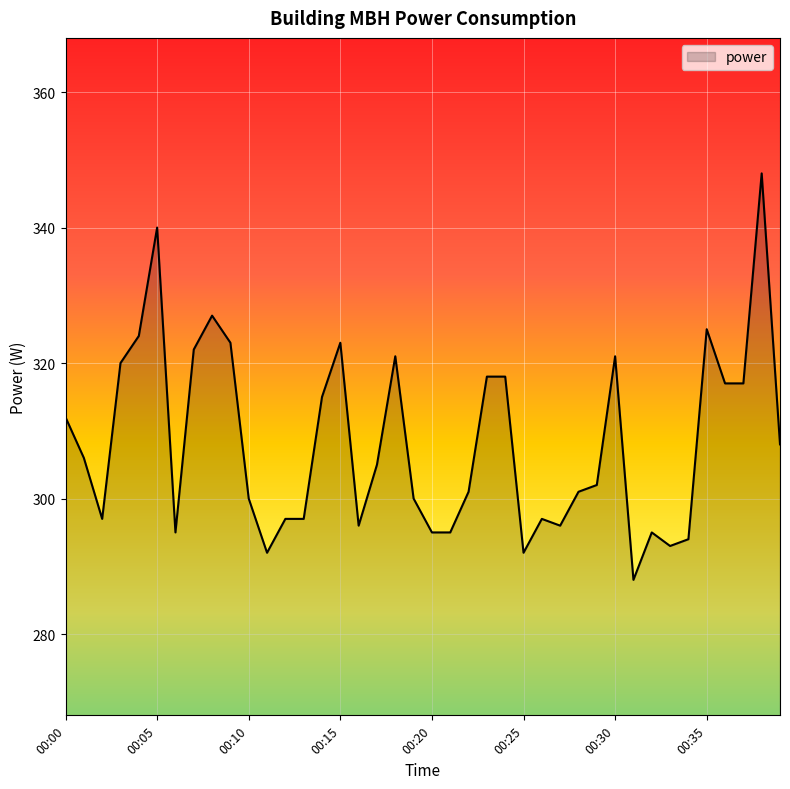

Reading right to left, list all the values displayed in this chart.

308	348	317	317	325	294	293	295	288	321	302	301	296	297	292	318	318	301	295	295	300	321	305	296	323	315	297	297	292	300	323	327	322	295	340	324	320	297	306	312